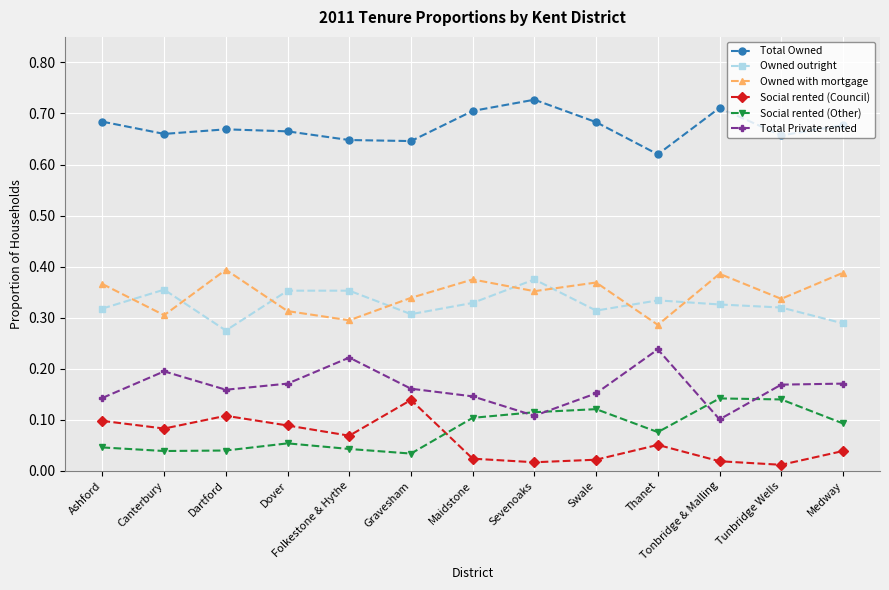

How many Owned outright values are between 0 and 1?

13